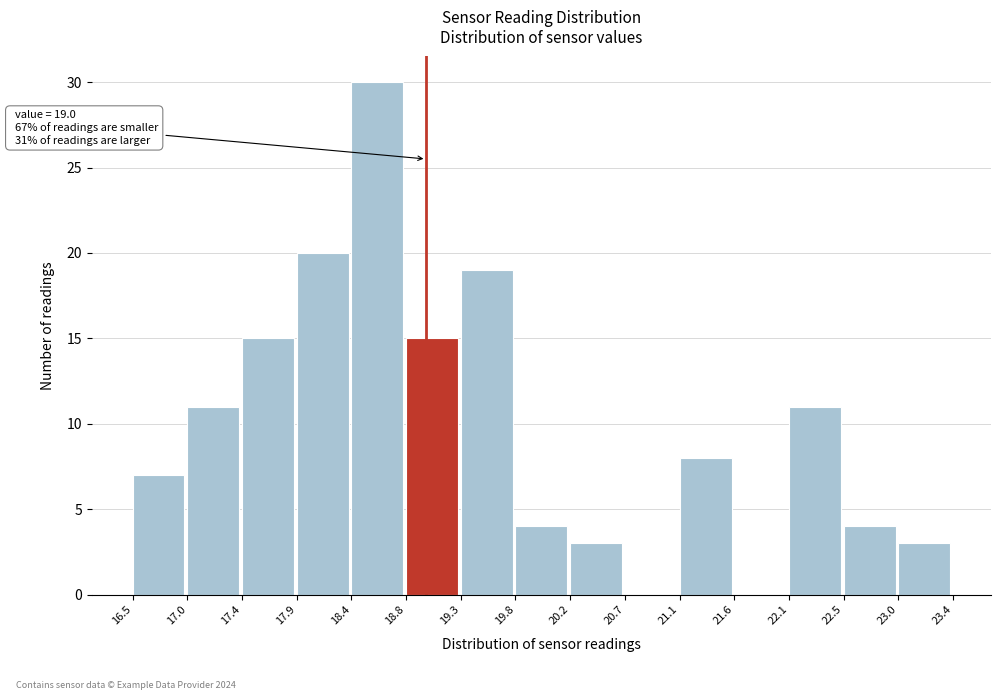

Which range on the x-axis has the tallest bar?

18.4 to 18.8